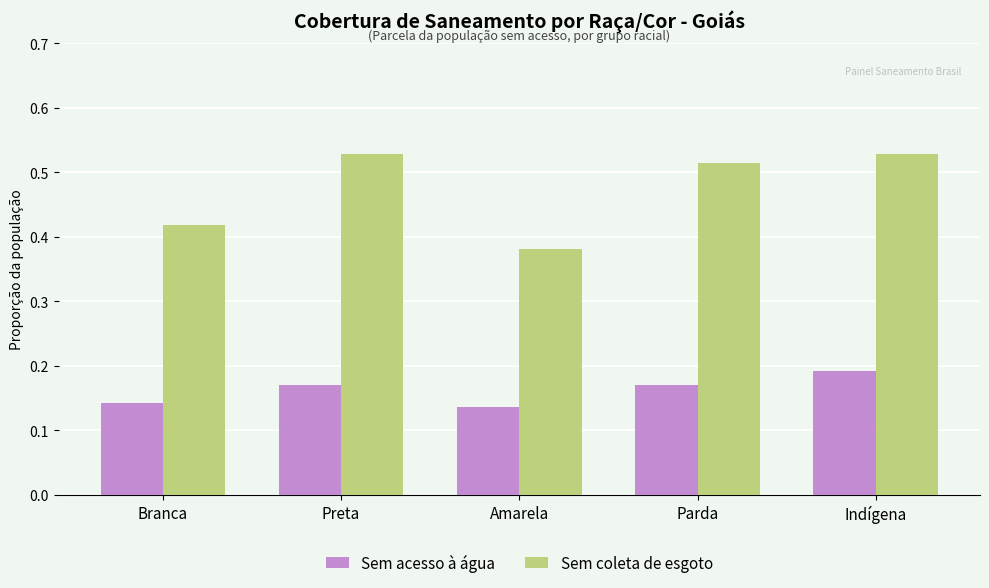

What is the sum of all Sem coleta de esgoto values?

2.4